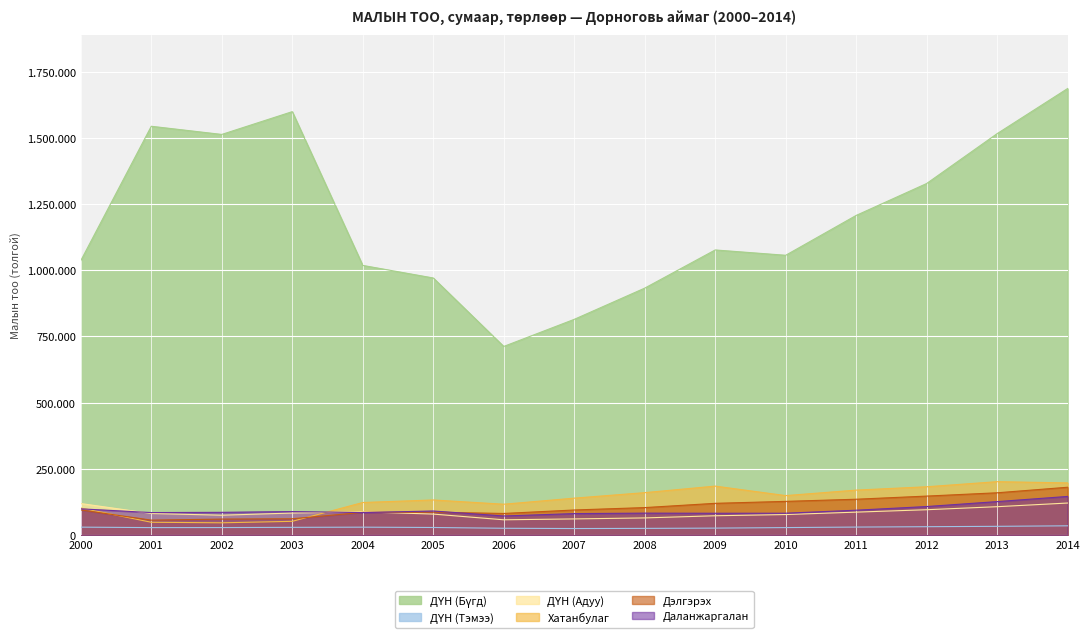

True or false: Даланжаргалан and ДҮН (Бүгд) cross at least once.

False